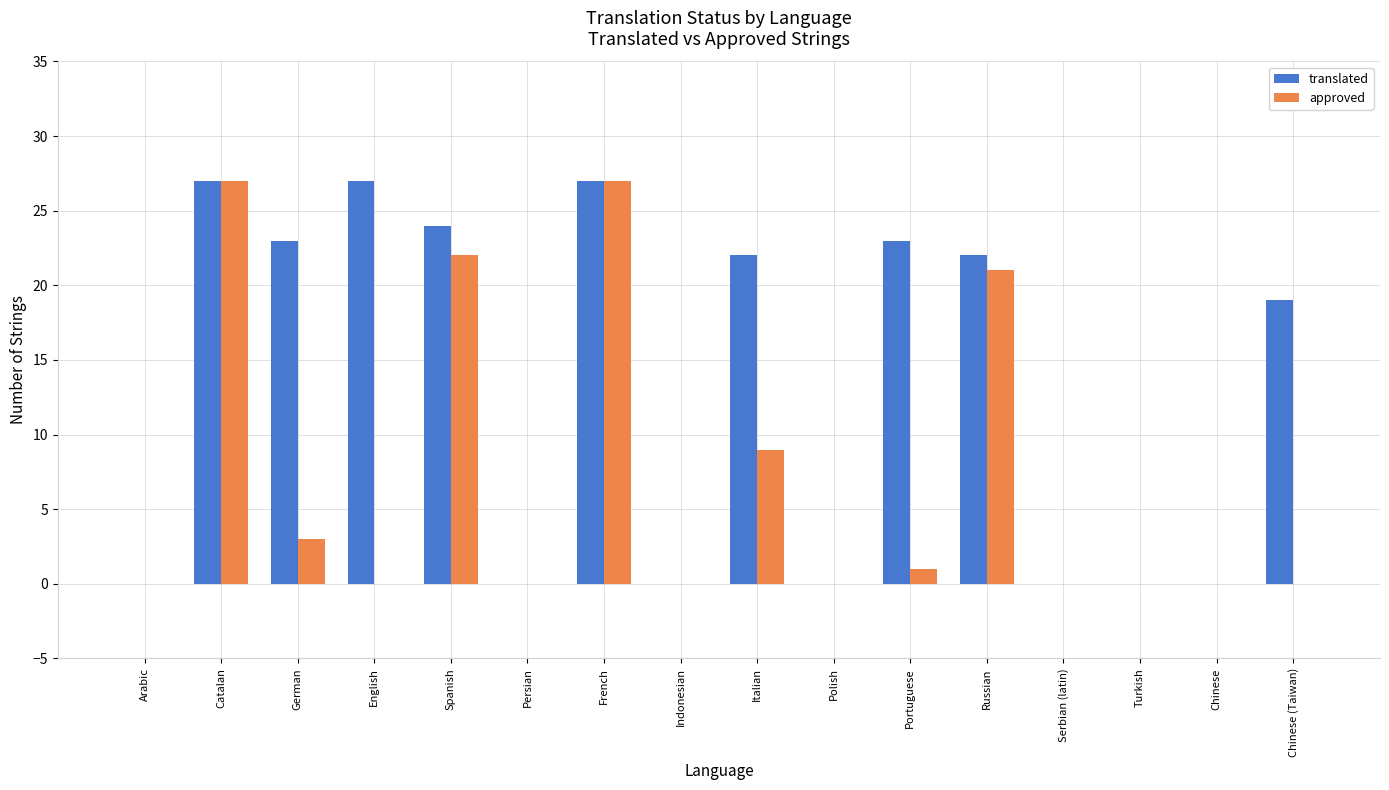

Is it true that translated equals 9 at German?

False